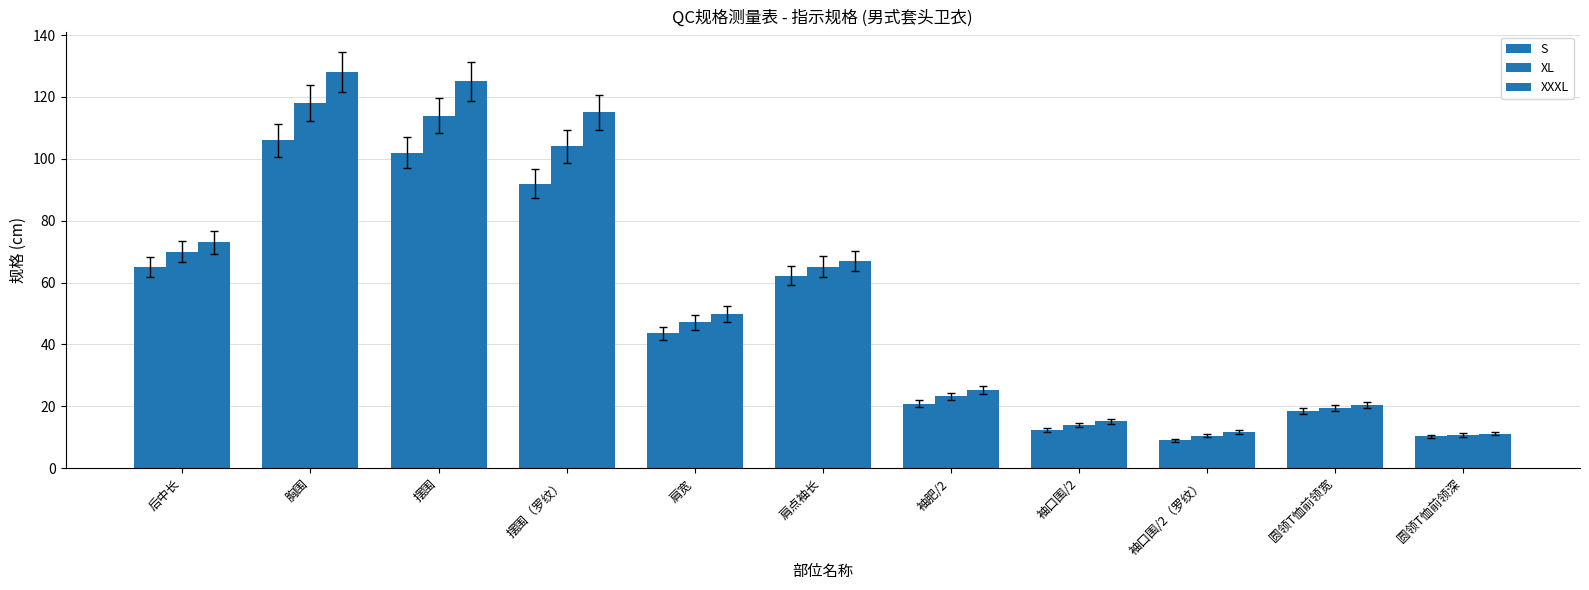

Which series has the largest total across all categories?

XXXL